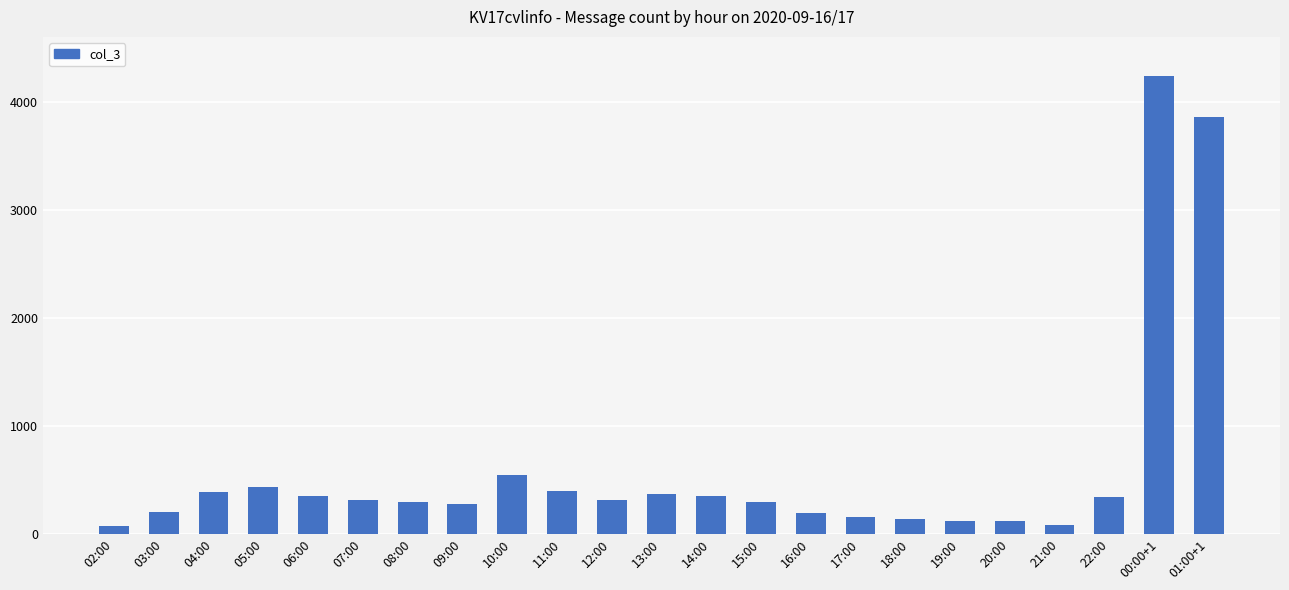

How many data points are less than 316?

11